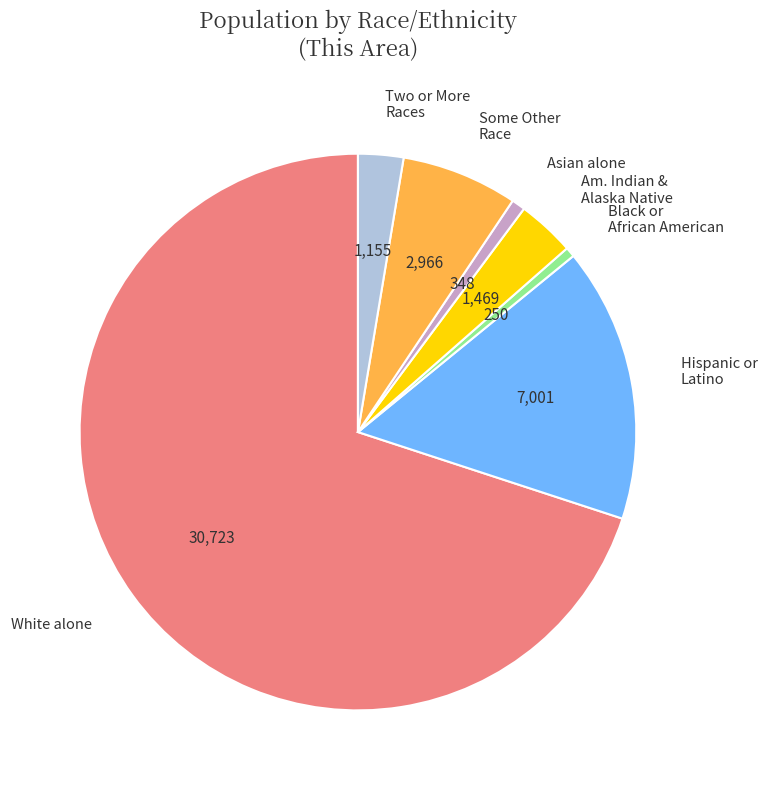

True or false: Am. Indian & Alaska Native accounts for 3% of the total.

True